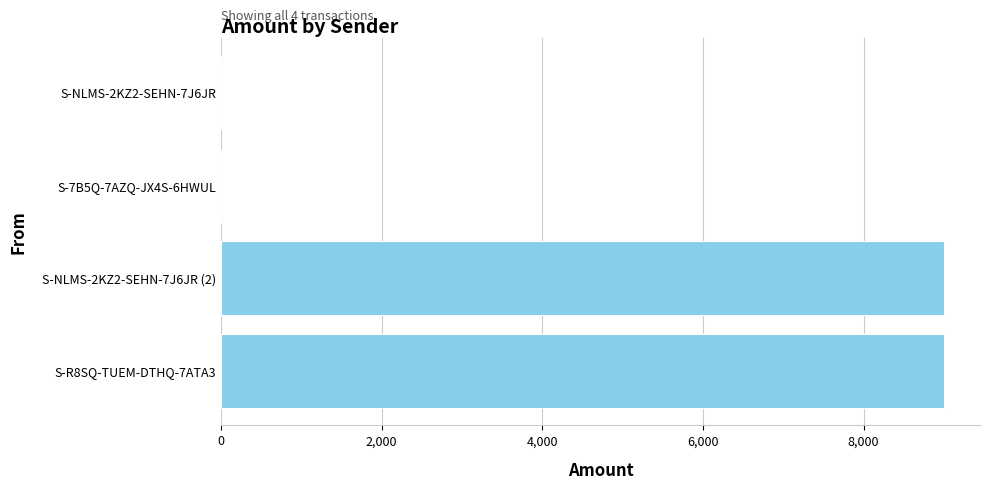

What is the sum of all values?

18002